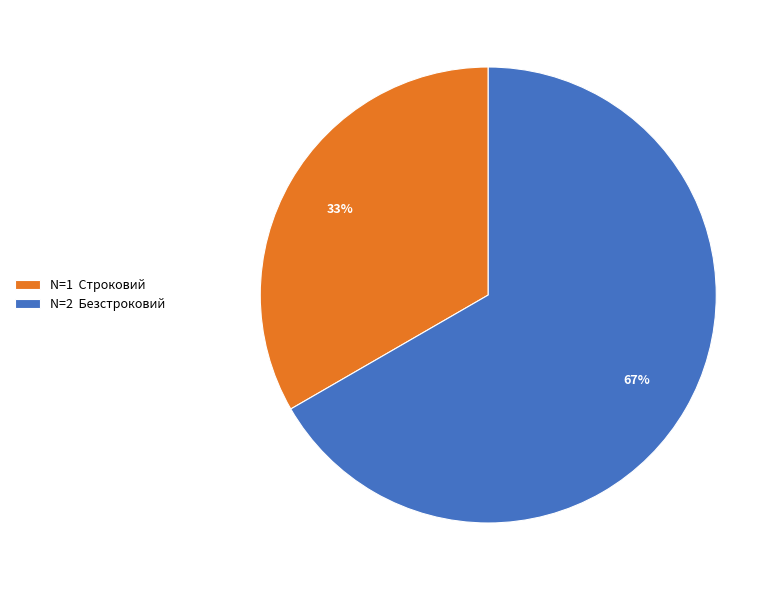

Is it true that N=1 Строковий is 33% of the pie?

True